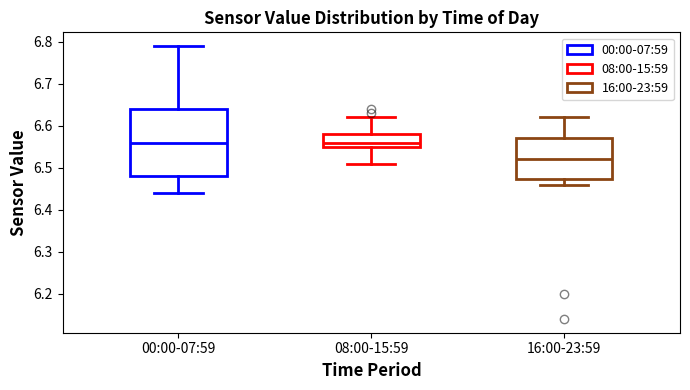

Comparing the boxes themselves (not the whiskers), which one is the tallest?

00:00-07:59